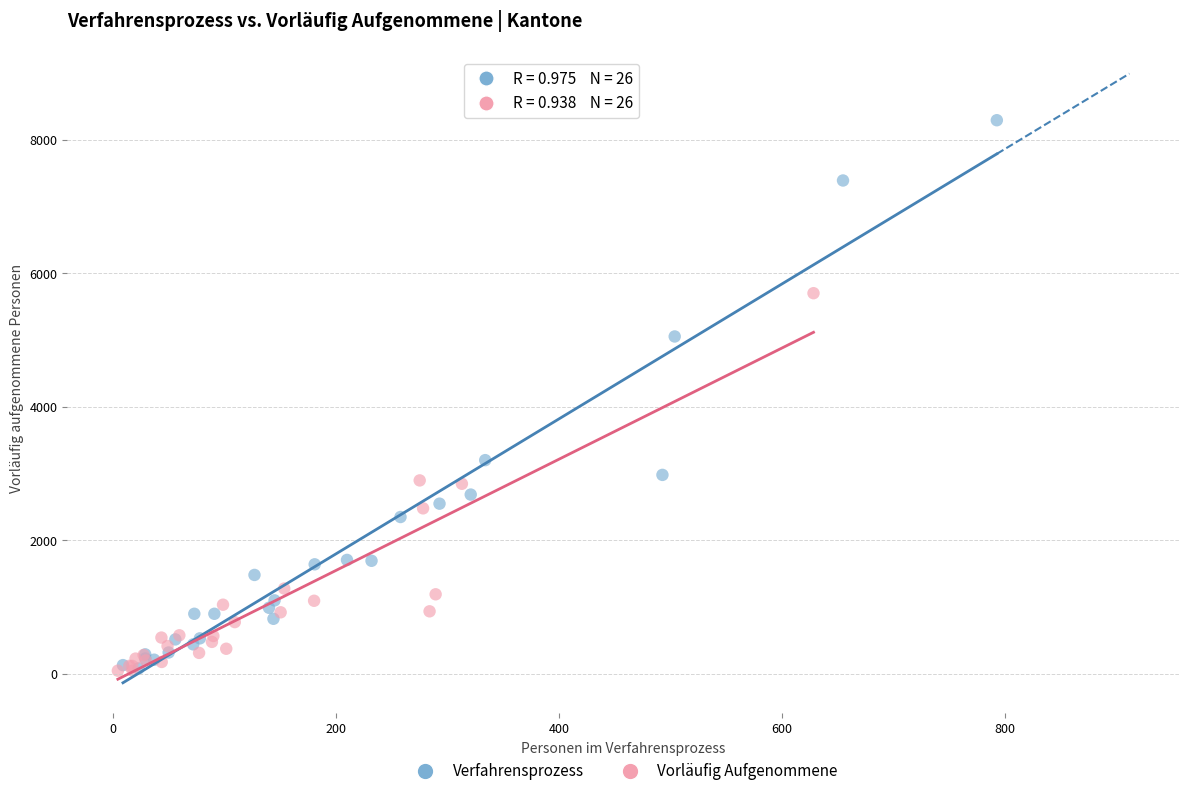

Which series contains the highest Y value?

Verfahrensprozess